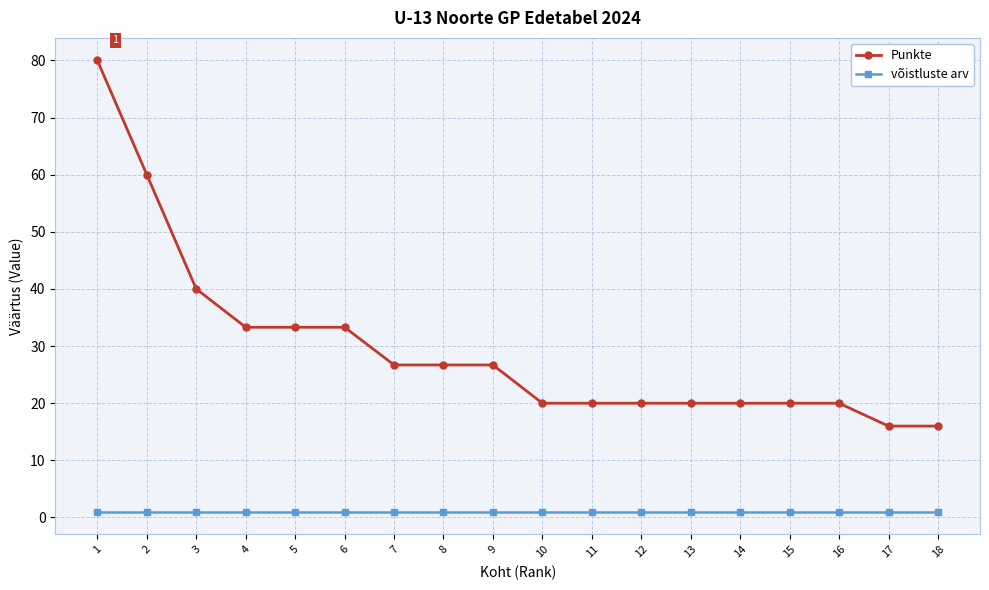

Which series changed the most between 5 and 13?

Punkte